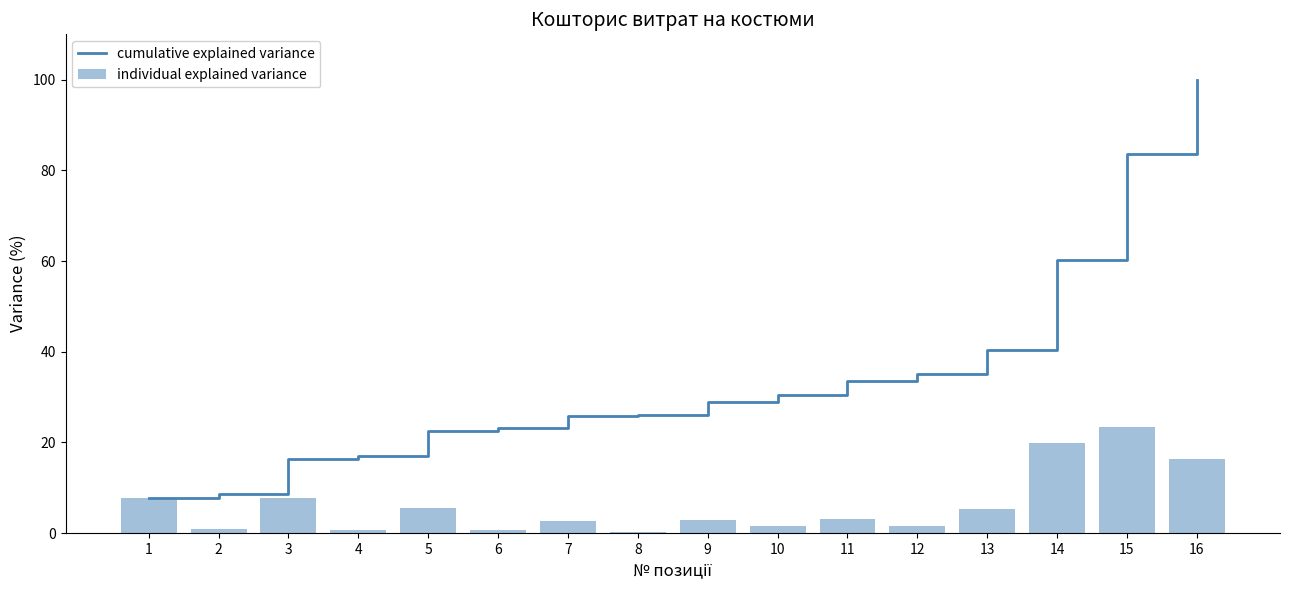

List the series in order of their peak value, lowest first.

individual explained variance, cumulative explained variance